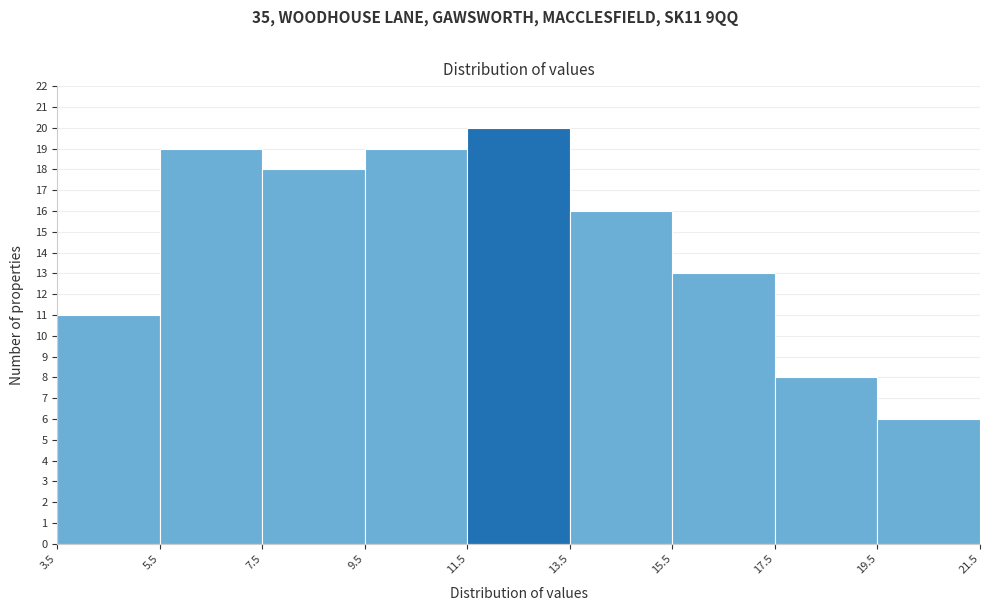

Reading left to right, transcribe this chart: for each bar, give the range it covers on the x-axis and its height. The values are not printed on the chart, so give them approximately, as read against the axis.

3.5 to 5.5: 11
5.5 to 7.5: 19
7.5 to 9.5: 18
9.5 to 11.5: 19
11.5 to 13.5: 20
13.5 to 15.5: 16
15.5 to 17.5: 13
17.5 to 19.5: 8
19.5 to 21.5: 6